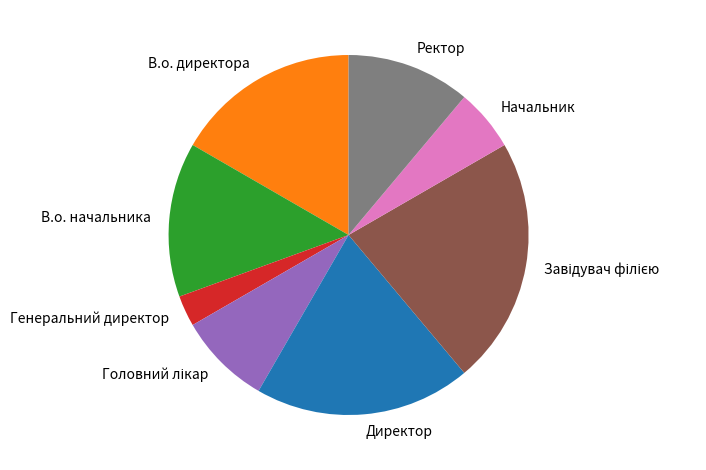

Is it true that В.о. начальника is 1% of the pie?

False